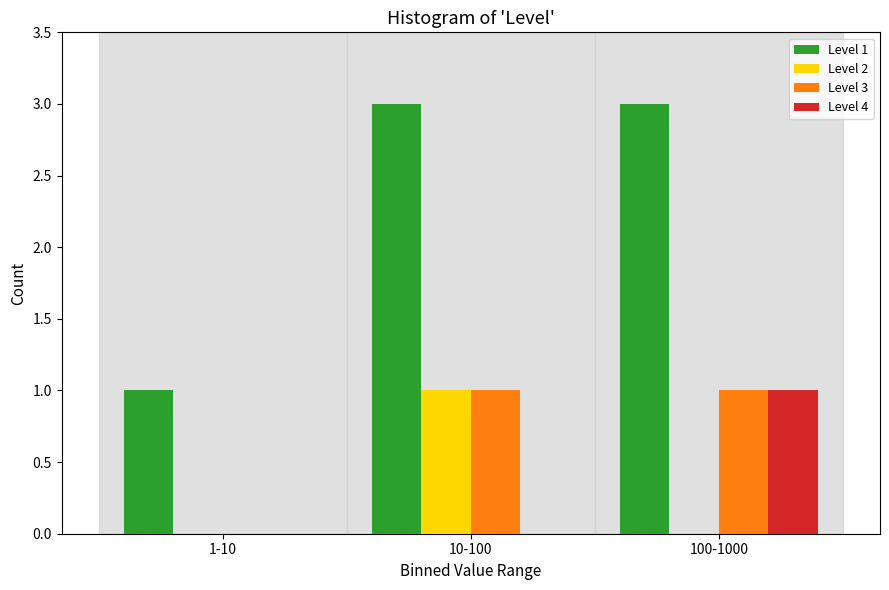

Reading left to right, extract all data points from this chart.

Level 1: 1-10=1	10-100=3	100-1000=3
Level 2: 1-10=0	10-100=1	100-1000=0
Level 3: 1-10=0	10-100=1	100-1000=1
Level 4: 1-10=0	10-100=0	100-1000=1